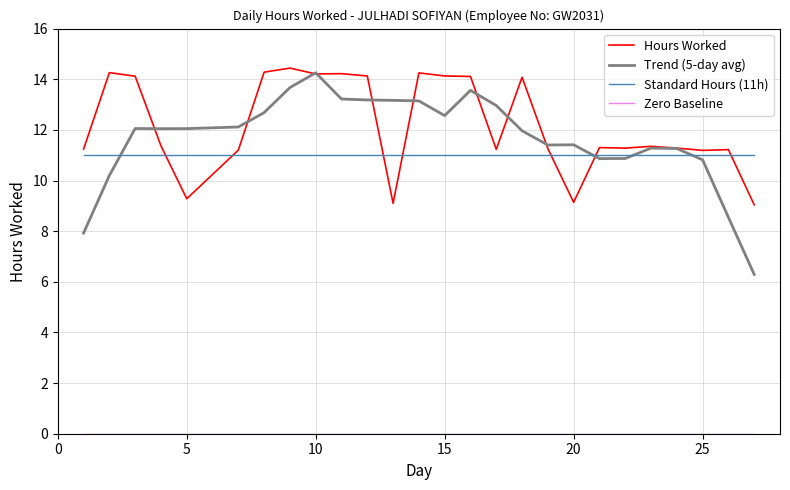

What is the maximum value for Trend (5-day avg)?

14.3